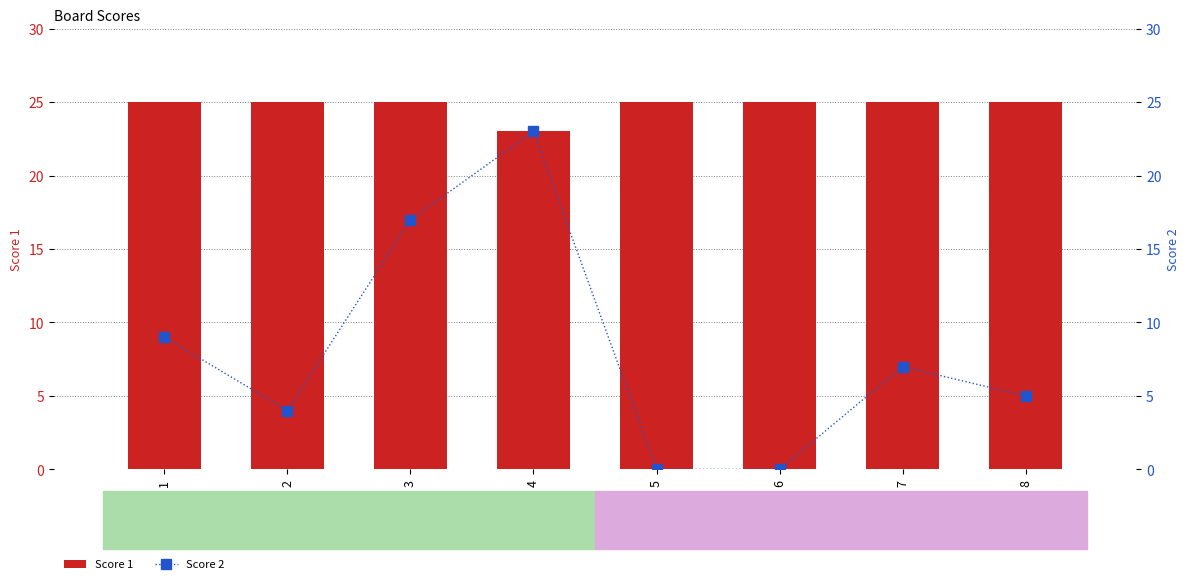

Reading left to right, what are all the values shown in this chart?

Score 1: 1=25	2=25	3=25	4=23	5=25	6=25	7=25	8=25
Score 2: 1=9	2=4	3=17	4=23	5=0	6=0	7=7	8=5